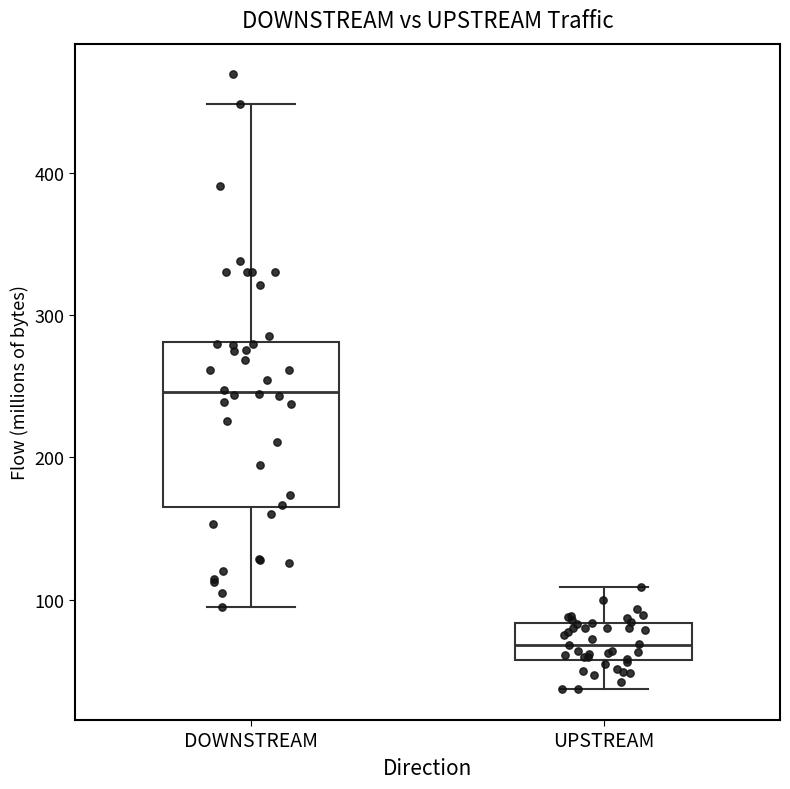

Reading left to right, transcribe this box plot: for each box, give where its median line is, the range the box spans, and where its two whiskers end, as read against the y-axis. The values are not printed on the chart, so give them approximately, as read against the axis.

DOWNSTREAM: median 250, box 160 to 280, whiskers 90 to 450
UPSTREAM: median 70, box 60 to 80, whiskers 40 to 110